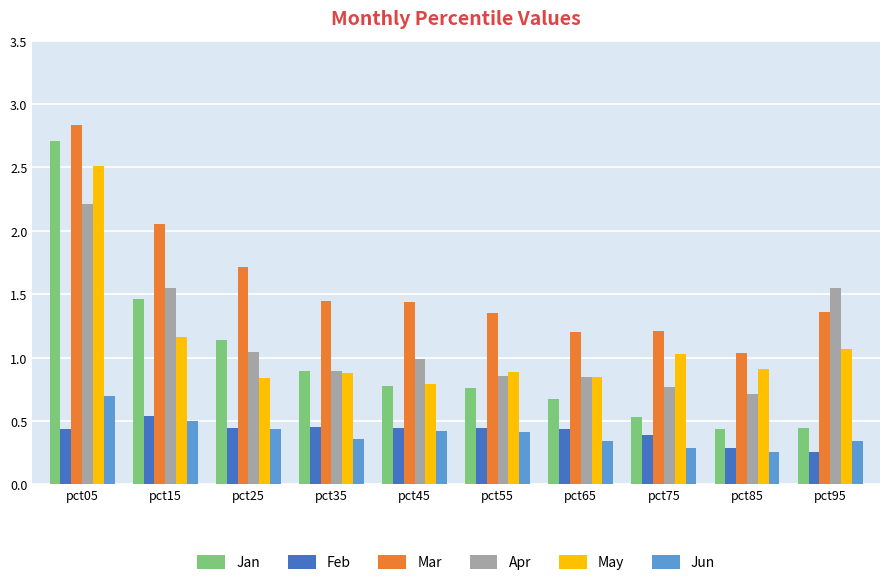

What is the spread (max minus min) of values at pct05?

2.4